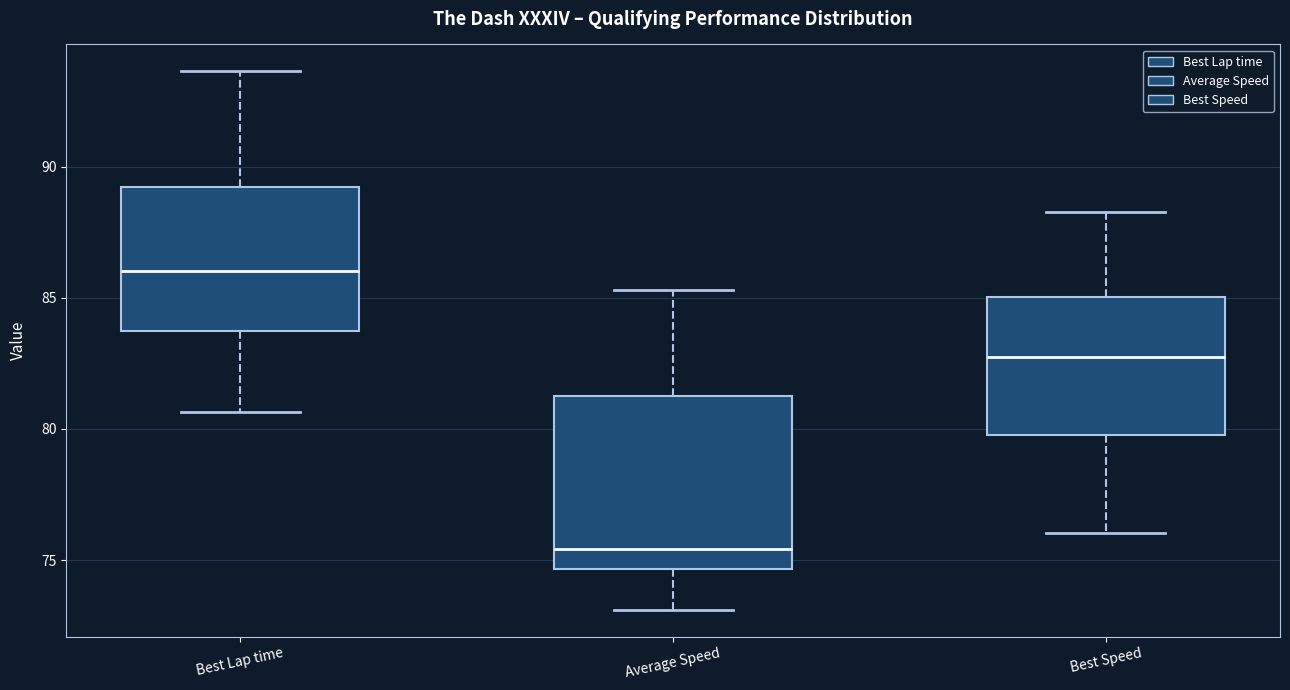

Where does the upper whisker of the box for Average Speed end on the y-axis? The values are not printed on the chart, so give them approximately, as read against the axis.

85.5